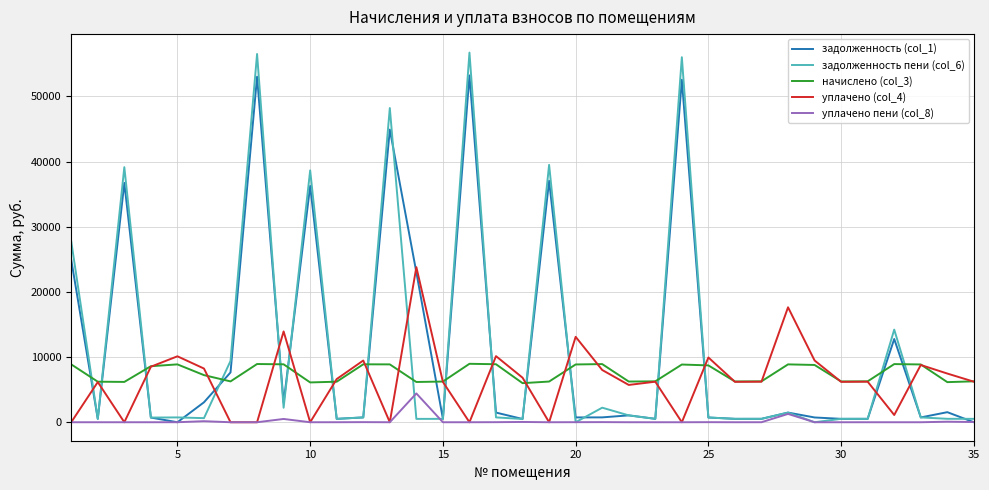

Rank the series by their maximum value, from highest to lowest.

задолженность пени (col_6), задолженность (col_1), уплачено (col_4), начислено (col_3), уплачено пени (col_8)